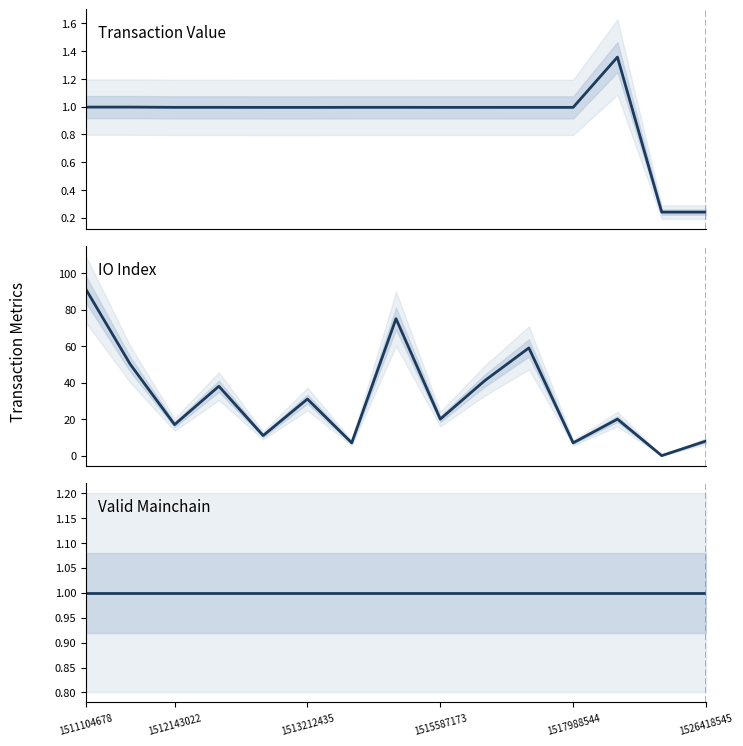

What is the value of the Valid Mainchain point at the 11th from the left?

1.0